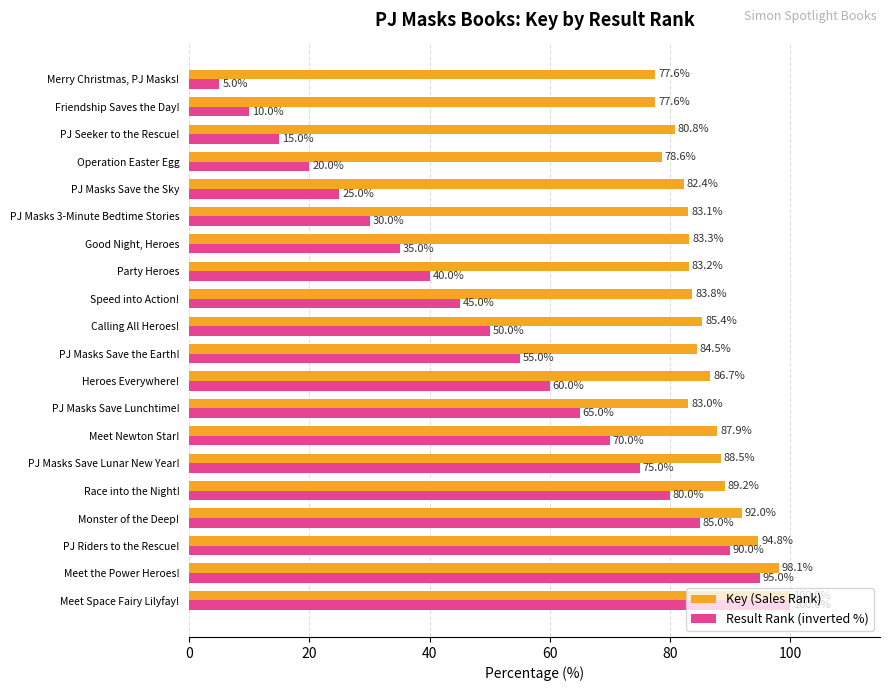

What is the sum of the Result Rank (inverted %) values at Monster of the Deep! and Merry Christmas, PJ Masks!?

90.0